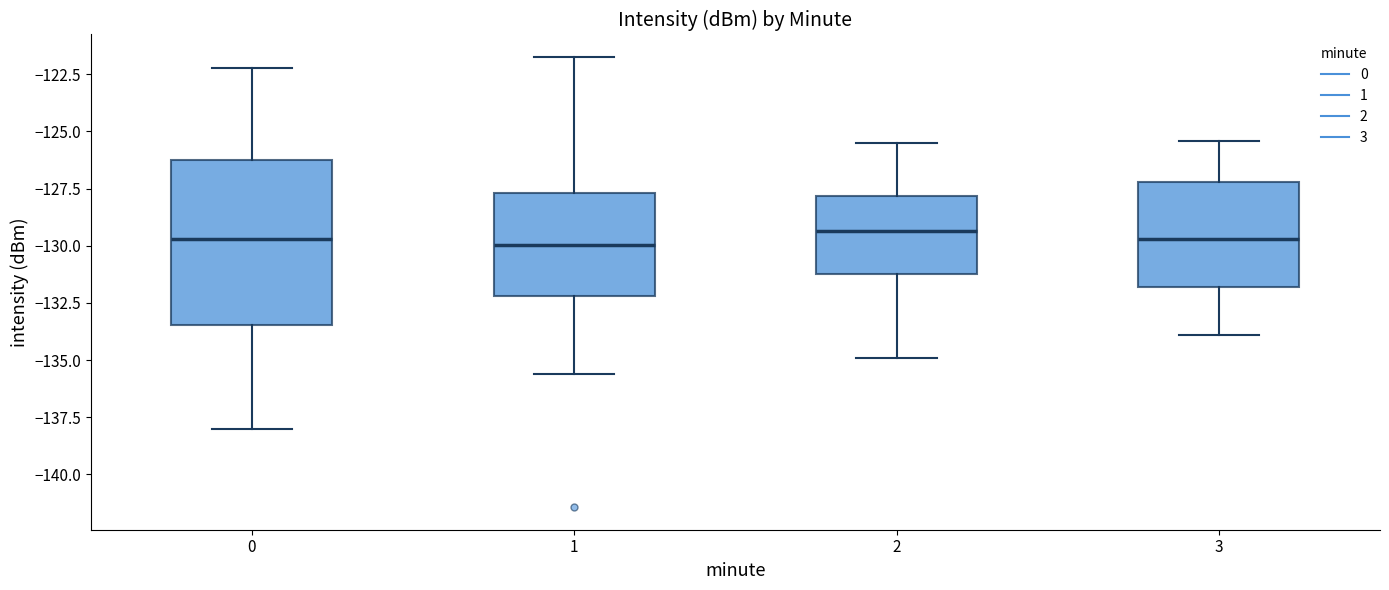

Where is the lower edge of the box at x = 3 on the y-axis? The values are not printed on the chart, so give them approximately, as read against the axis.

-132.0